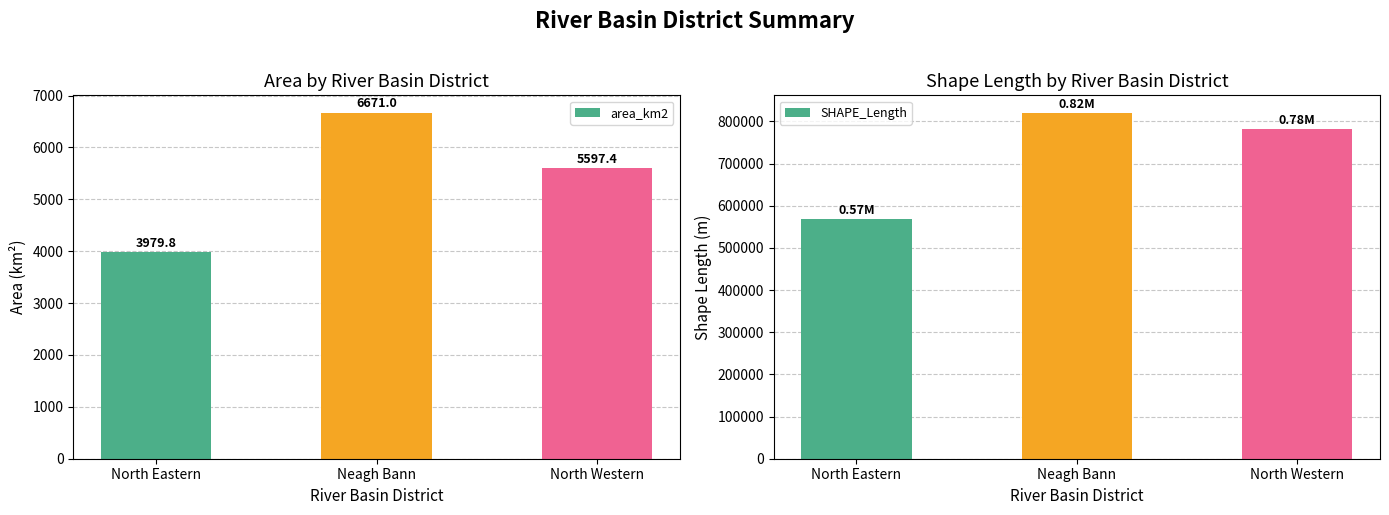

Reading left to right, list all the values displayed in this chart.

area_km2: 3979.8	6671.0	5597.4
SHAPE_Length: 569056.7	820732.8	782496.2